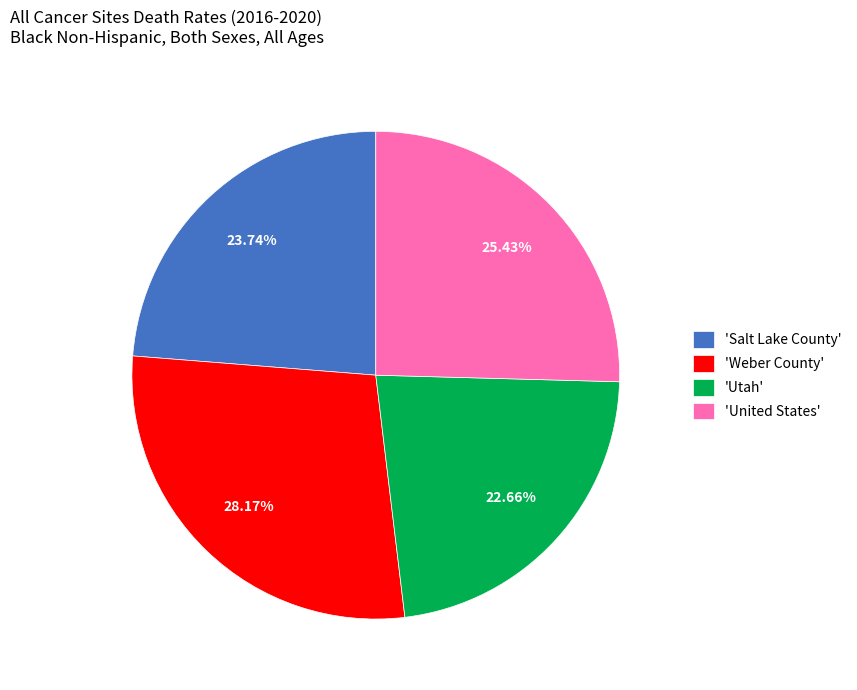

Is there a majority slice in this chart?

No